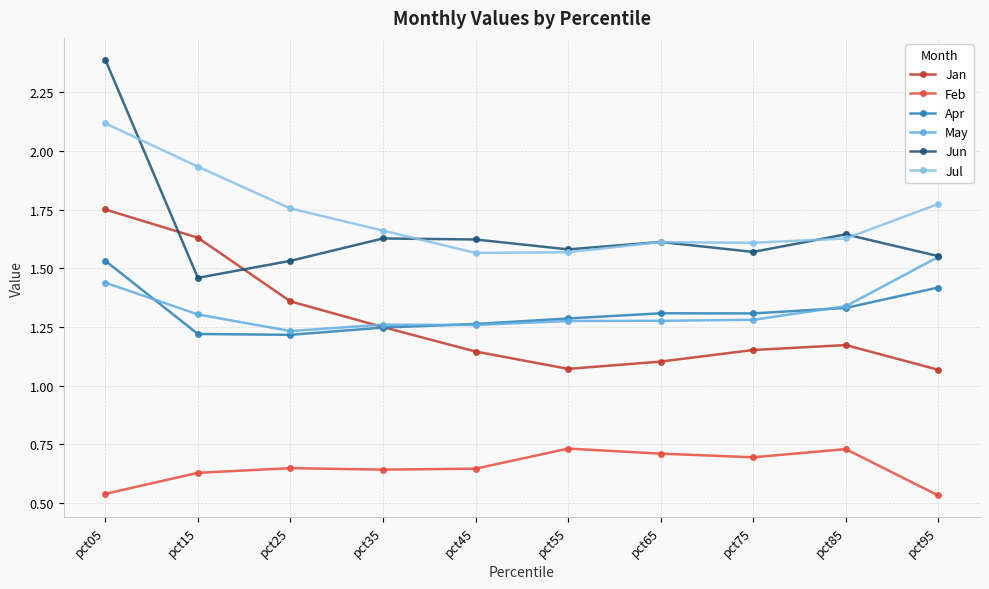

True or false: Jan and Jul cross at least once.

False